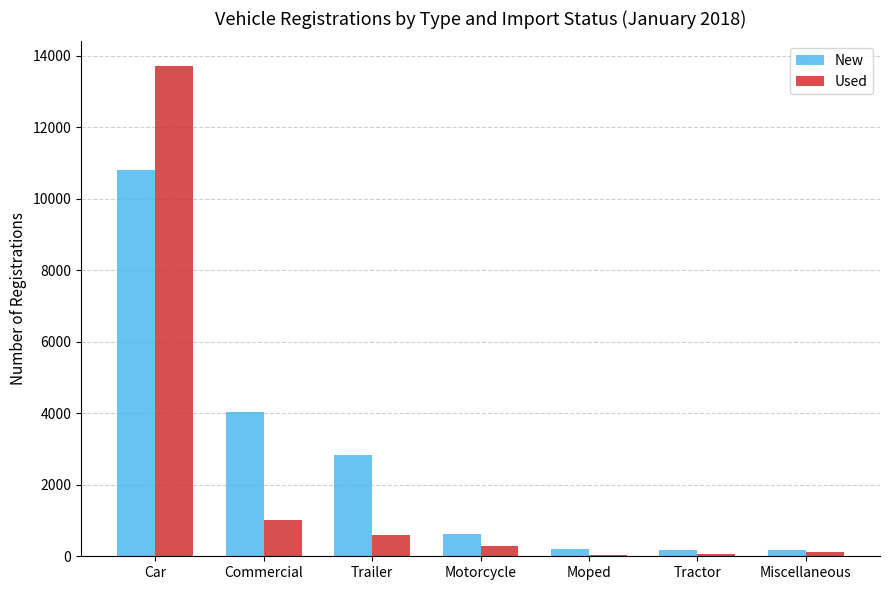

Which label corresponds to the largest value in the chart?

Car